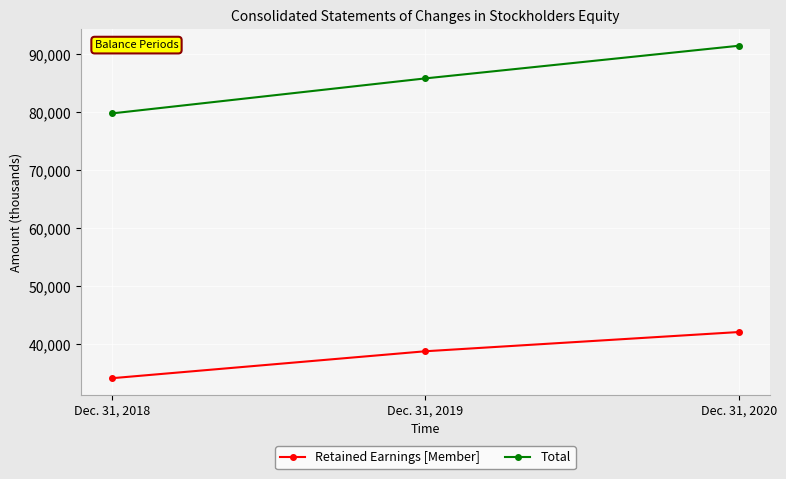

What is the minimum value shown in the chart?

34190